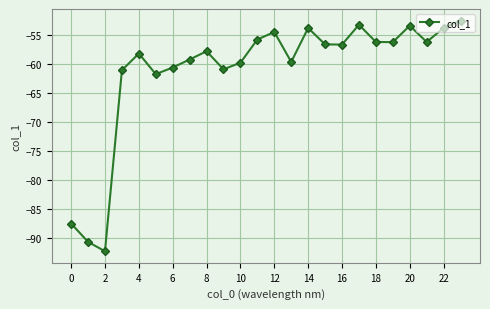

What is the greatest value displayed?

-52.5